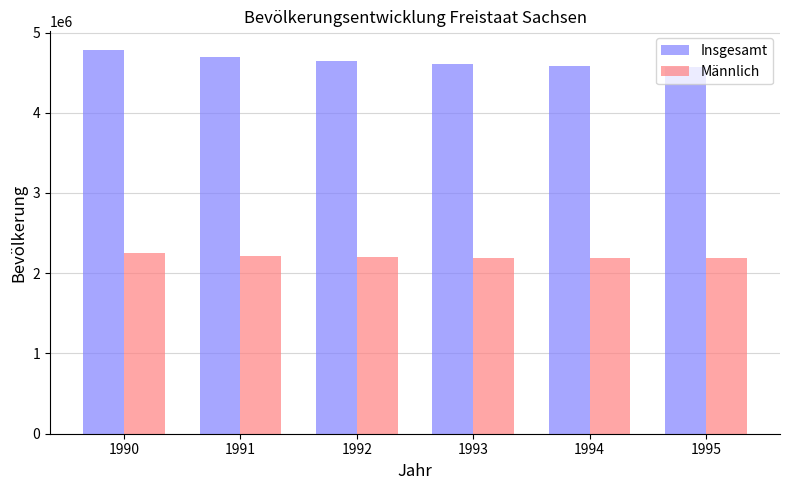

At 1991, list the series in order from smallest to largest.

Männlich, Insgesamt